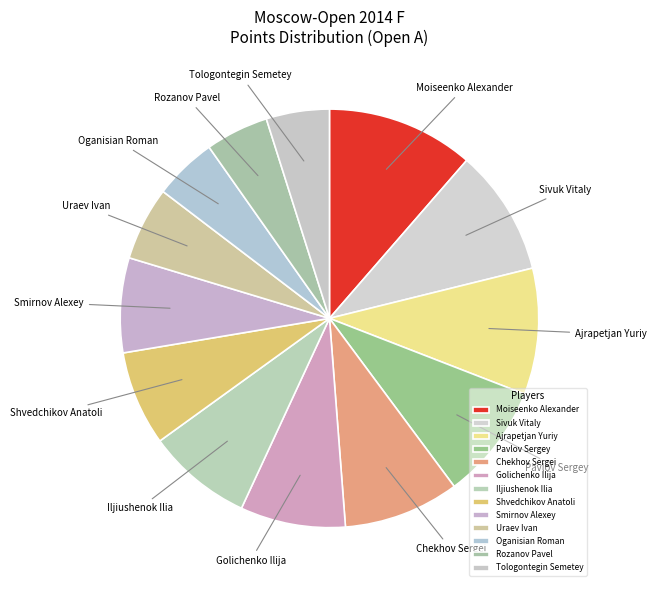

Is Rozanov Pavel the majority of the pie?

No